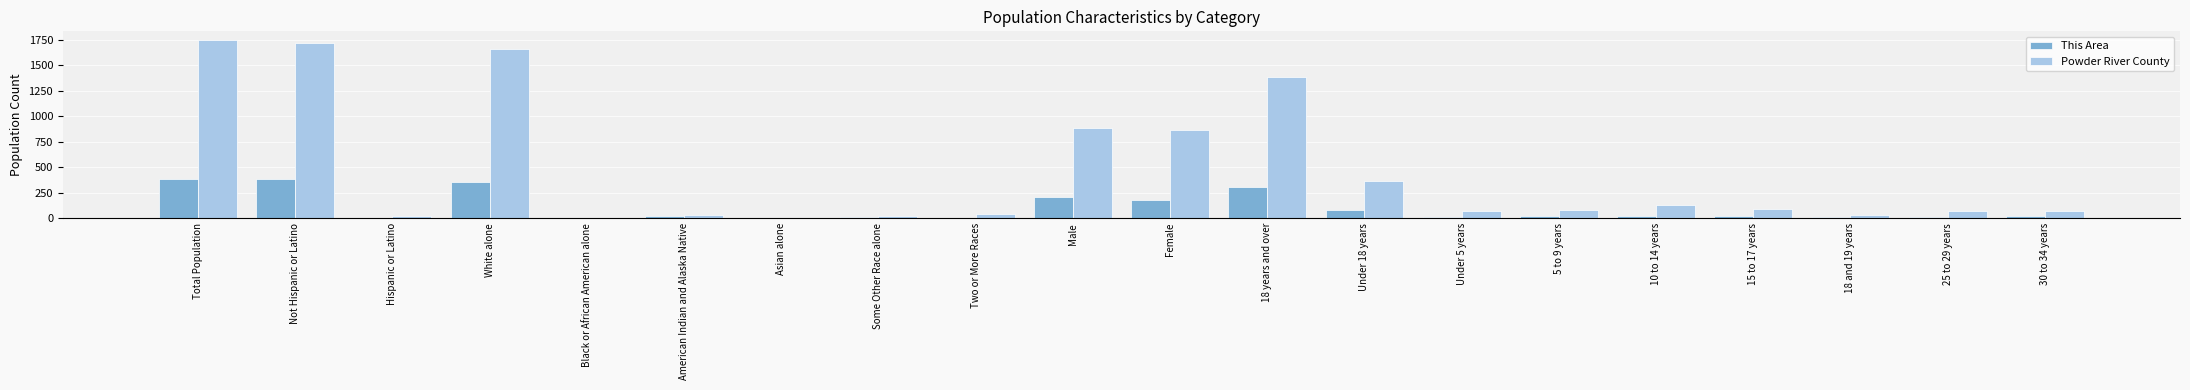

How many distinct data groups are displayed?

2